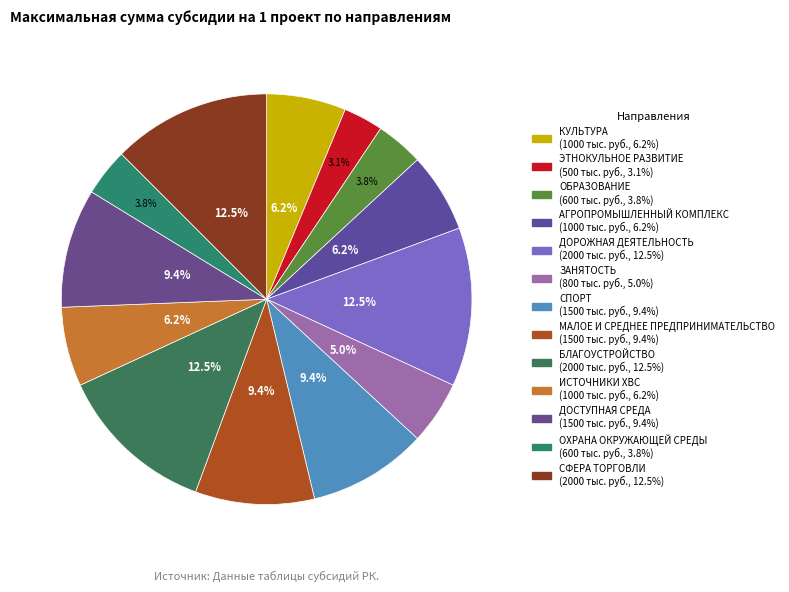

Rank the categories by value from lowest to highest.

ЭТНОКУЛЬНОЕ РАЗВИТИЕ, ОБРАЗОВАНИЕ, ОХРАНА ОКРУЖАЮЩЕЙ СРЕДЫ, ЗАНЯТОСТЬ, КУЛЬТУРА, АГРОПРОМЫШЛЕННЫЙ КОМПЛЕКС, ИСТОЧНИКИ ХВС, СПОРТ, МАЛОЕ И СРЕДНЕЕ ПРЕДПРИНИМАТЕЛЬСТВО, ДОСТУПНАЯ СРЕДА, ДОРОЖНАЯ ДЕЯТЕЛЬНОСТЬ, БЛАГОУСТРОЙСТВО, СФЕРА ТОРГОВЛИ